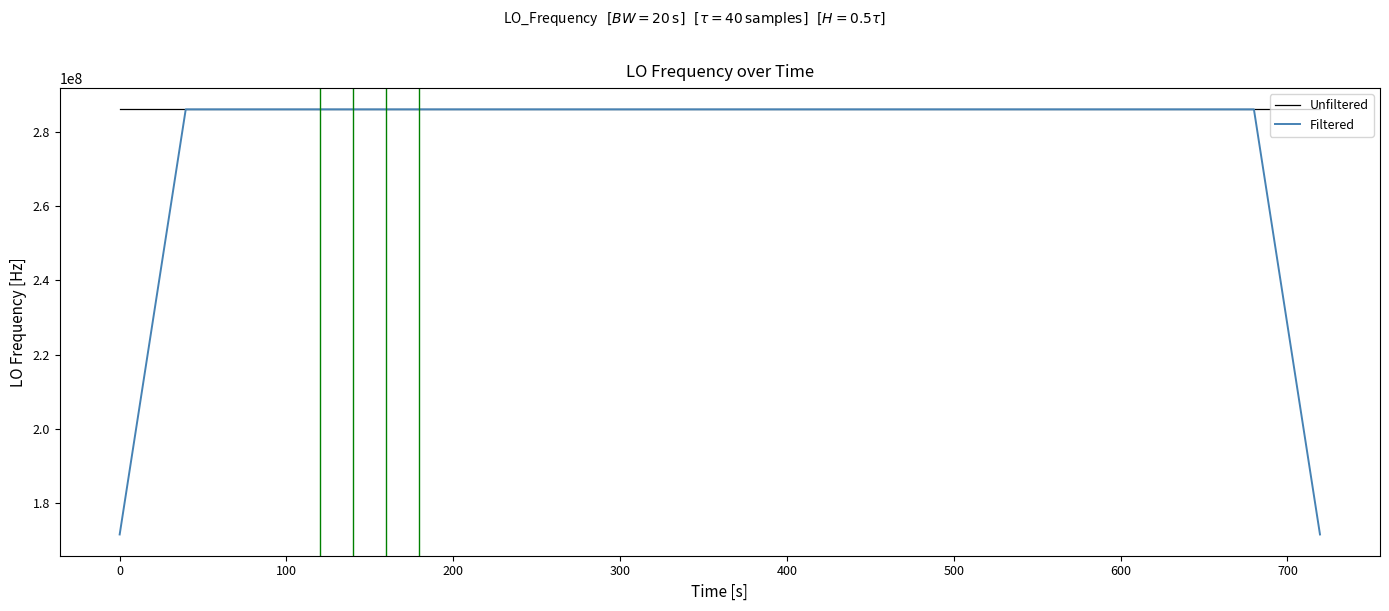

How many lines are shown in the chart?

2